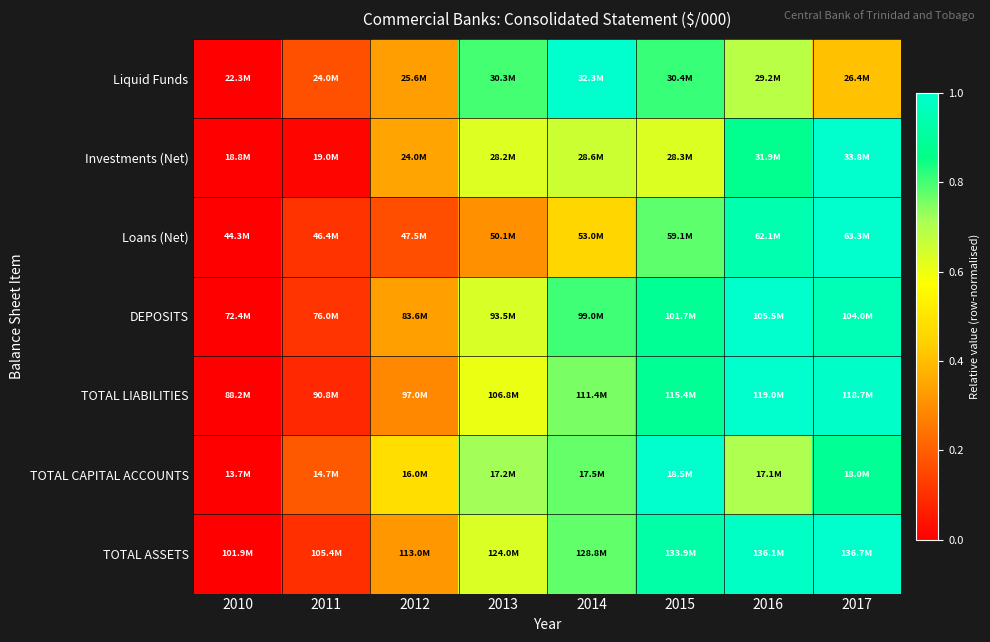

Reading right to left, what are all the values shown in this chart?

Liquid Funds: 2017=0.4	2016=0.7	2015=0.8	2014=1.0	2013=0.8	2012=0.3	2011=0.2	2010=0.0
Investments (Net): 2017=1.0	2016=0.9	2015=0.6	2014=0.7	2013=0.6	2012=0.3	2011=0.0	2010=0.0
Loans (Net): 2017=1.0	2016=0.9	2015=0.8	2014=0.5	2013=0.3	2012=0.2	2011=0.1	2010=0.0
DEPOSITS: 2017=1.0	2016=1.0	2015=0.9	2014=0.8	2013=0.6	2012=0.3	2011=0.1	2010=0.0
TOTAL LIABILITIES: 2017=1.0	2016=1.0	2015=0.9	2014=0.8	2013=0.6	2012=0.3	2011=0.1	2010=0.0
TOTAL CAPITAL ACCOUNTS: 2017=0.9	2016=0.7	2015=1.0	2014=0.8	2013=0.7	2012=0.5	2011=0.2	2010=0.0
TOTAL ASSETS: 2017=1.0	2016=1.0	2015=0.9	2014=0.8	2013=0.6	2012=0.3	2011=0.1	2010=0.0